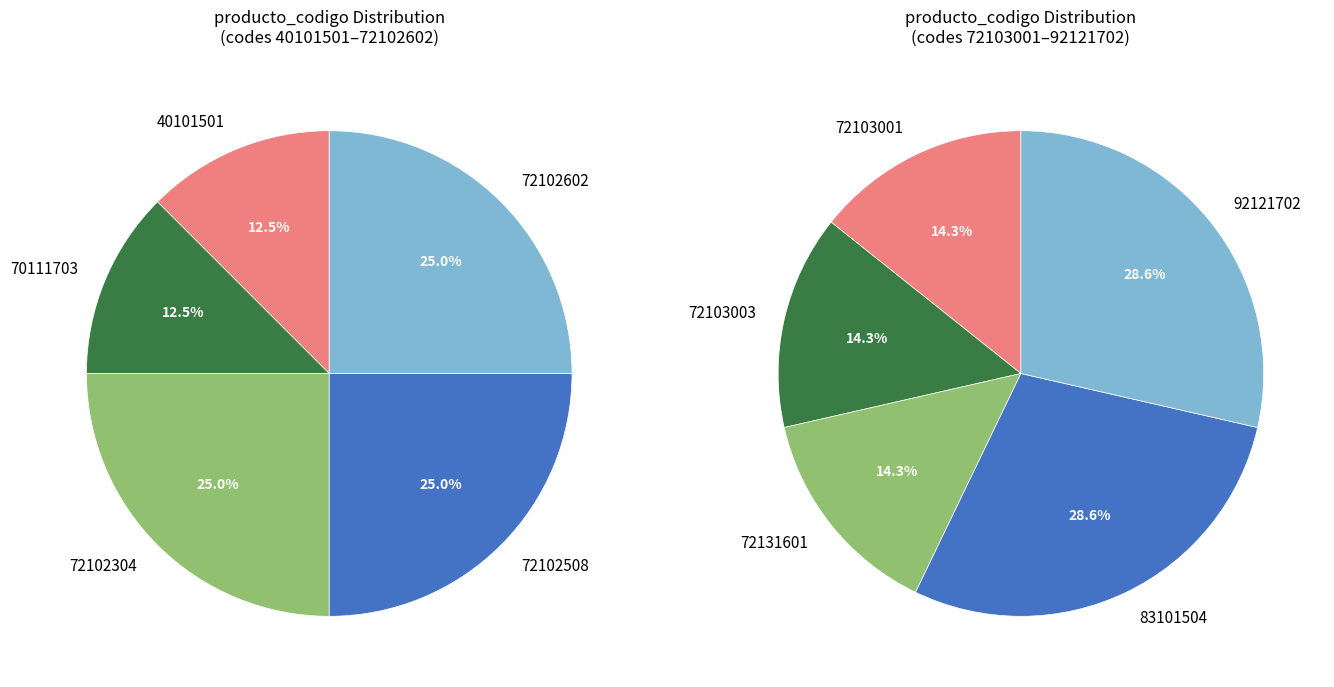

Is 72131601 the majority of the pie?

No